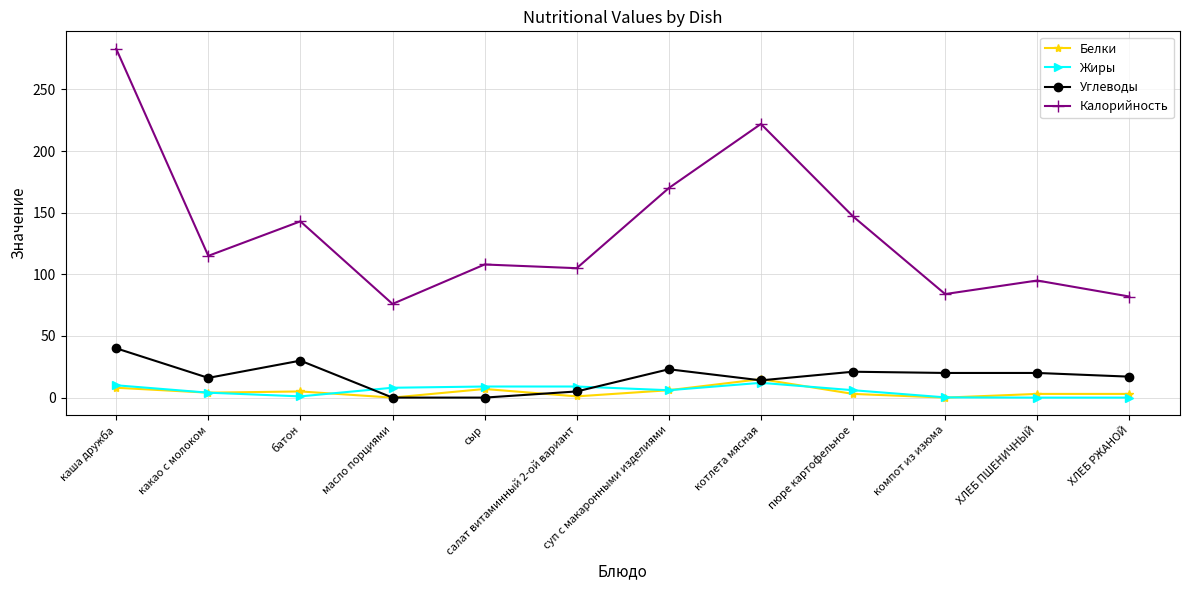

What is the difference between the Калорийность values at сыр and пюре картофельное?

39.0